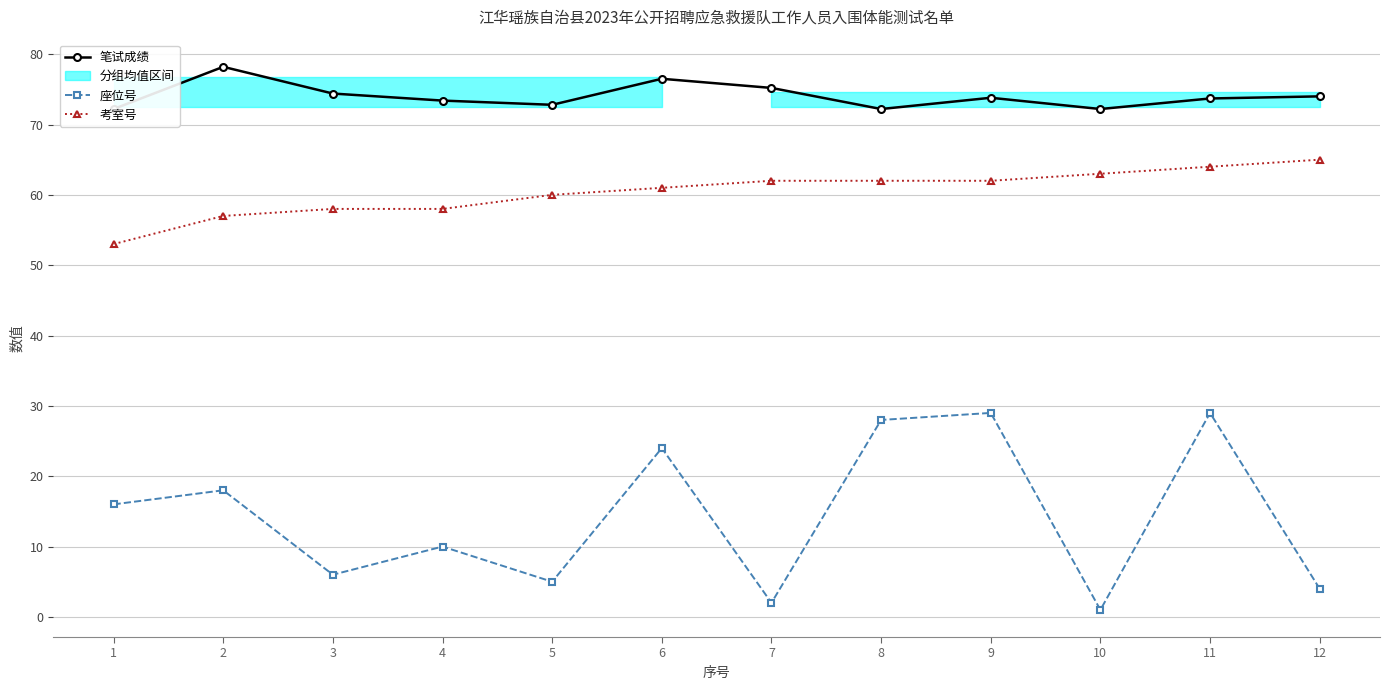

What is the difference between the 座位号 values at 4 and 11?

19